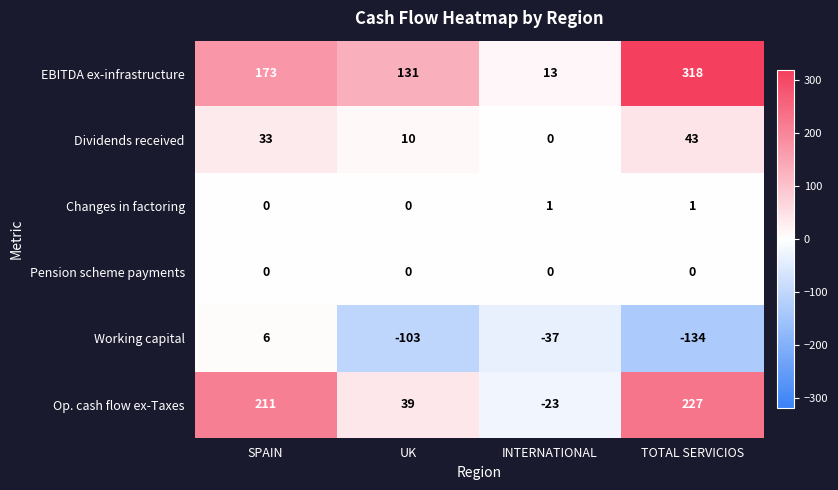

Reading left to right, transcribe all the data shown in this chart.

EBITDA ex-infrastructure: SPAIN=173	UK=131	INTERNATIONAL=13	TOTAL SERVICIOS=318
Dividends received: SPAIN=33	UK=10	INTERNATIONAL=0	TOTAL SERVICIOS=43
Changes in factoring: SPAIN=0	UK=0	INTERNATIONAL=1	TOTAL SERVICIOS=1
Pension scheme payments: SPAIN=0	UK=0	INTERNATIONAL=0	TOTAL SERVICIOS=0
Working capital: SPAIN=6	UK=-103	INTERNATIONAL=-37	TOTAL SERVICIOS=-134
Op. cash flow ex-Taxes: SPAIN=211	UK=39	INTERNATIONAL=-23	TOTAL SERVICIOS=227